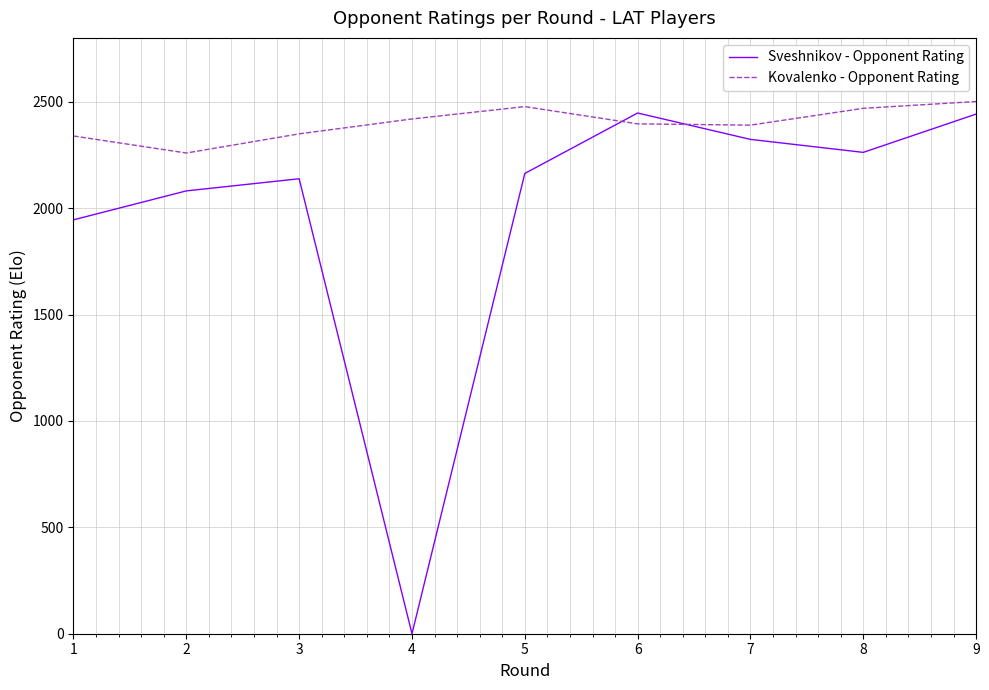

Is it true that Kovalenko - Opponent Rating equals 637 at 6?

False